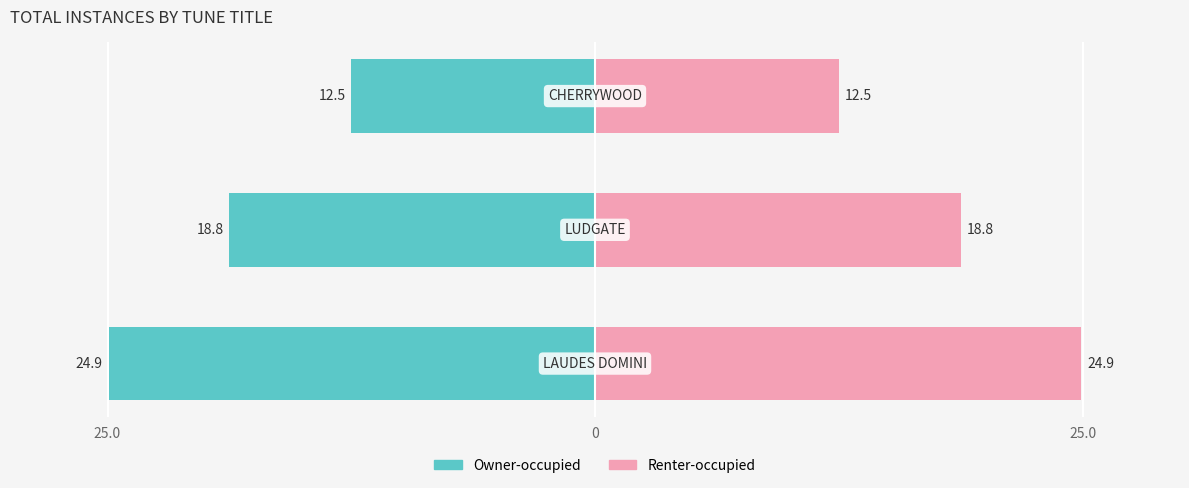

Reading left to right, extract all data points from this chart.

Owner-occupied: -24.9	-18.8	-12.5
Renter-occupied: 24.9	18.8	12.5